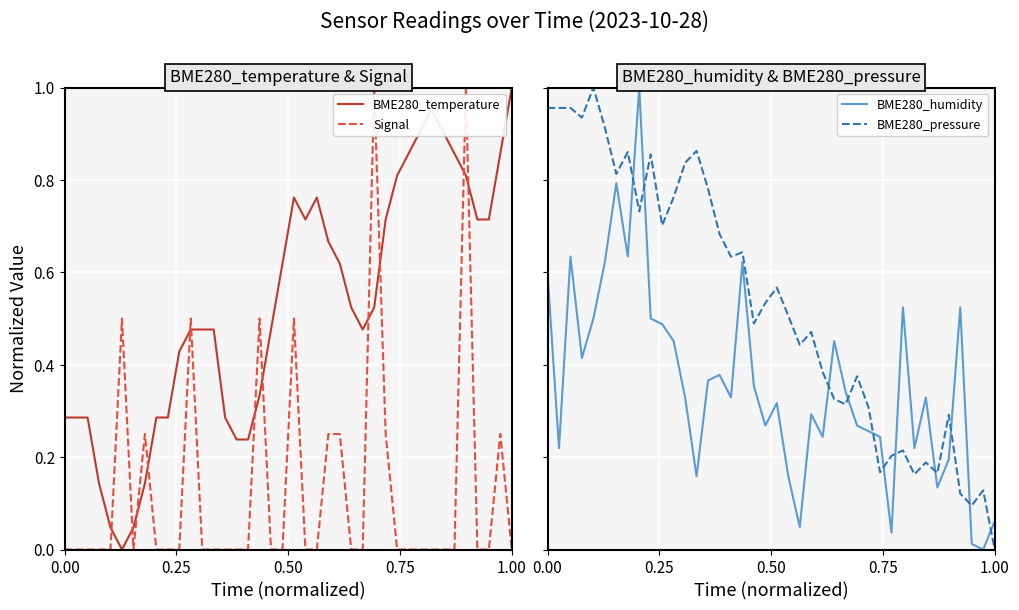

How many Signal values are between 0 and 1?

40